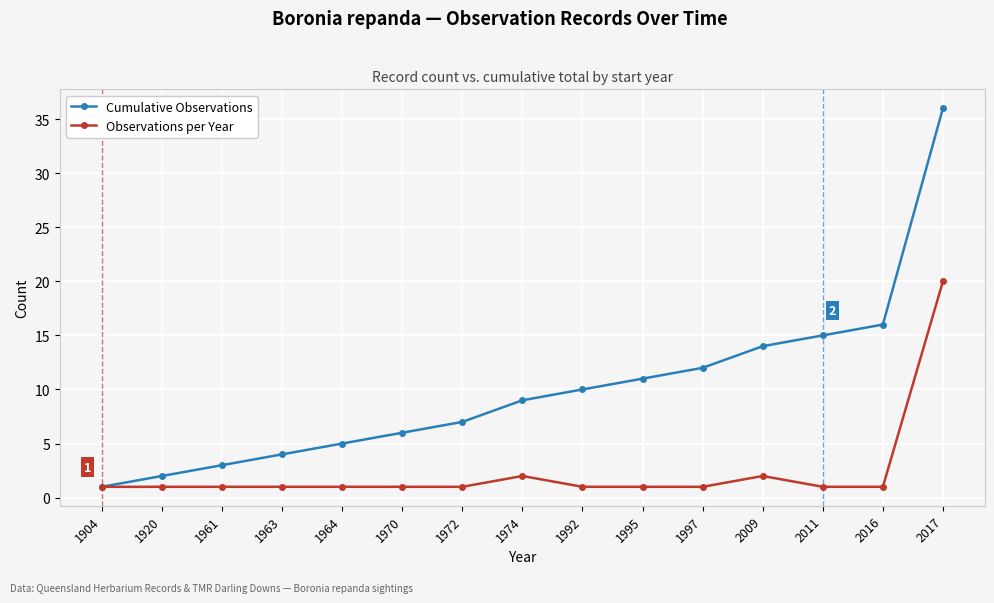

Reading right to left, transcribe all the data shown in this chart.

Cumulative Observations: 36	16	15	14	12	11	10	9	7	6	5	4	3	2	1
Observations per Year: 20	1	1	2	1	1	1	2	1	1	1	1	1	1	1